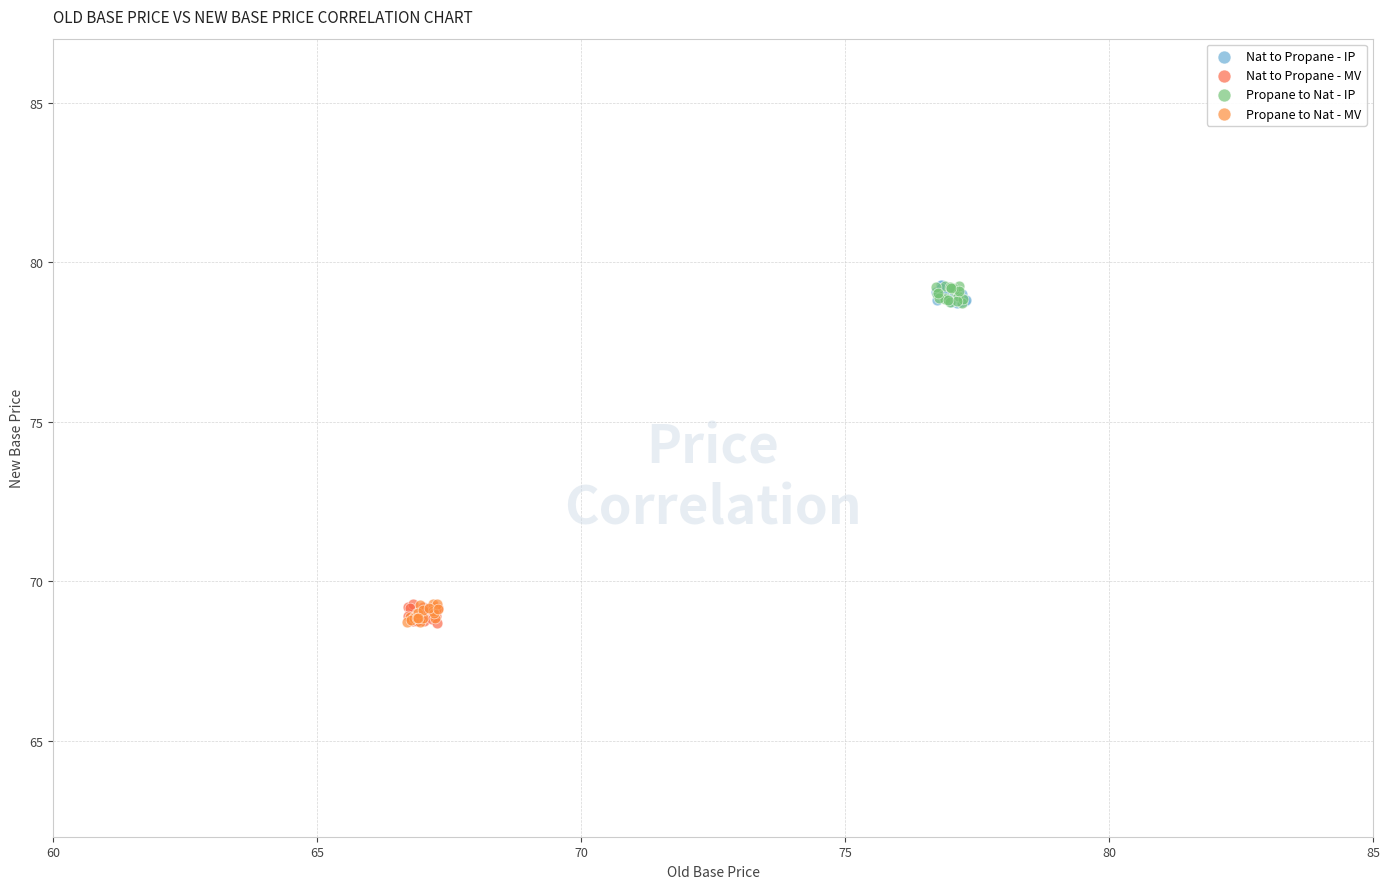

What are all the series names shown in the legend?

Nat to Propane - IP, Nat to Propane - MV, Propane to Nat - IP, Propane to Nat - MV